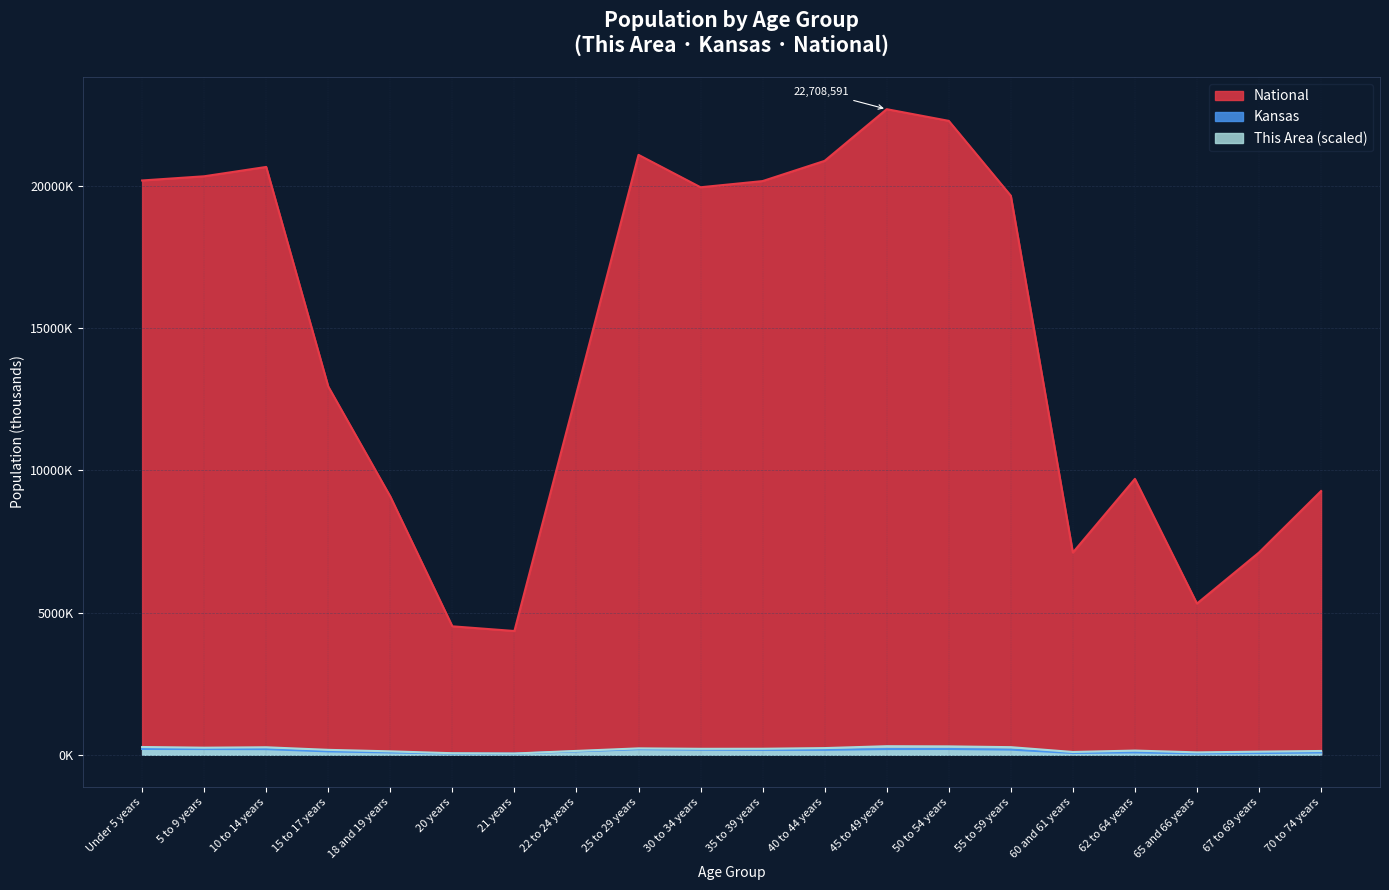

Where is the first local maximum for National?

10 to 14 years